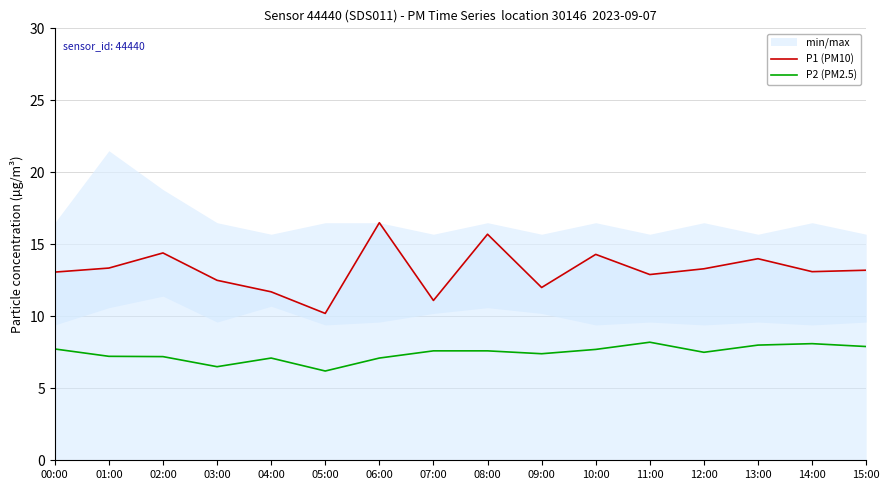

Reading left to right, extract all data points from this chart.

P1 (PM10): 13.1	13.3	14.4	12.5	11.7	10.2	16.5	11.1	15.7	12.0	14.3	12.9	13.3	14.0	13.1	13.2
P2 (PM2.5): 7.7	7.2	7.2	6.5	7.1	6.2	7.1	7.6	7.6	7.4	7.7	8.2	7.5	8.0	8.1	7.9